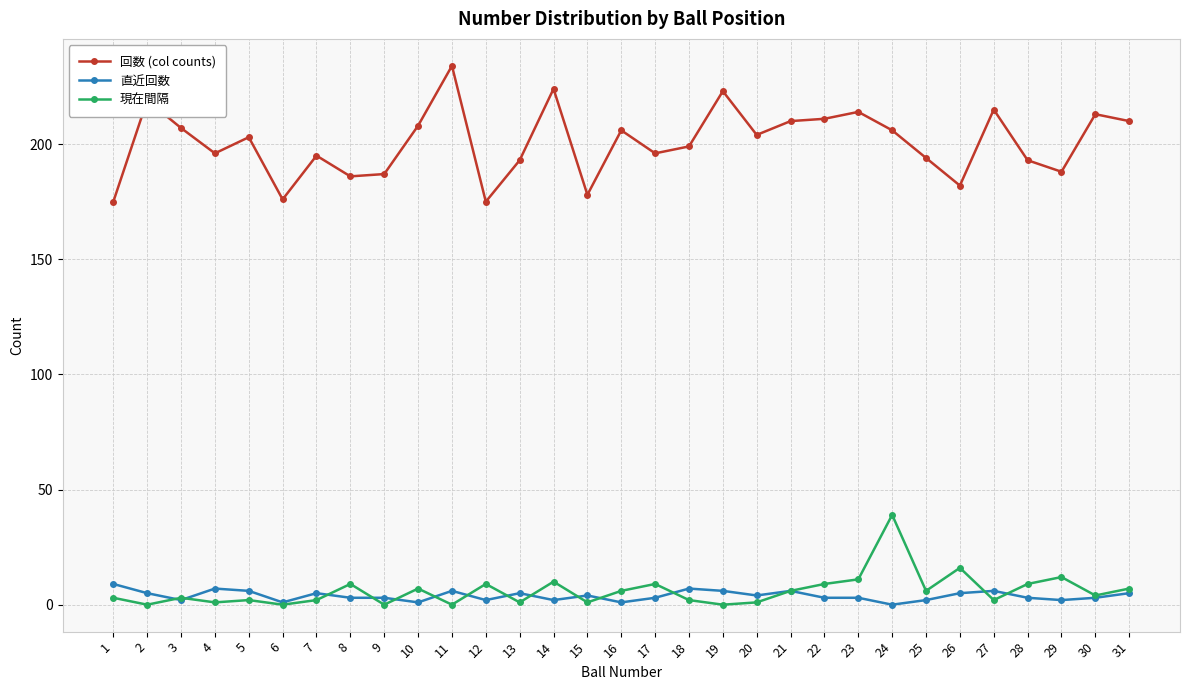

List the series in order of their peak value, highest first.

回数 (col counts), 現在間隔, 直近回数